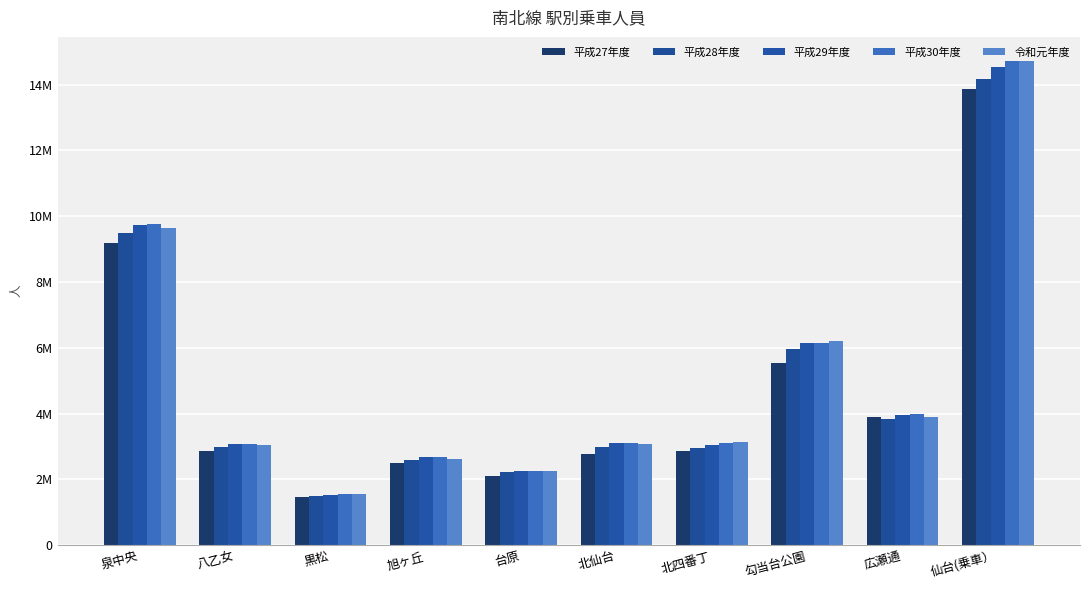

What is the difference between the maximum and minimum values in the 令和元年度 series?

13149315